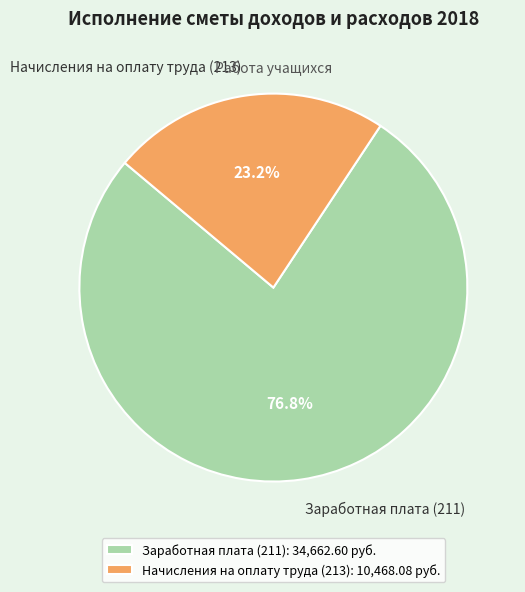

Is there a majority slice in this chart?

Yes